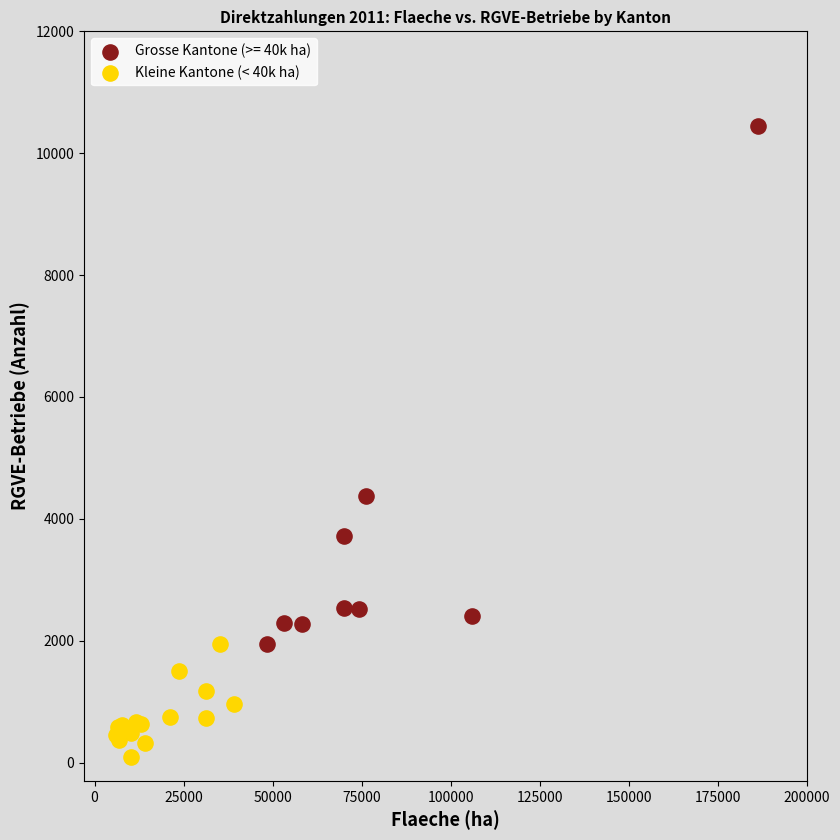

Which series contains the highest Y value?

Grosse Kantone (>= 40k ha)